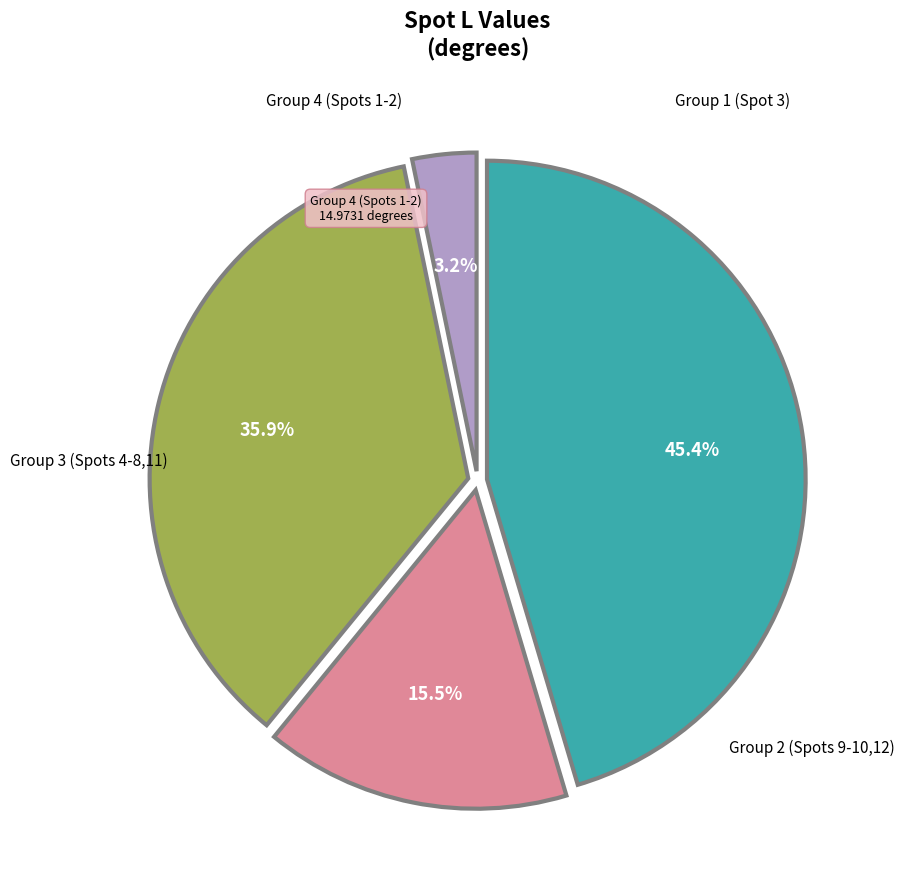

Is there any slice that represents more than half of the pie?

No